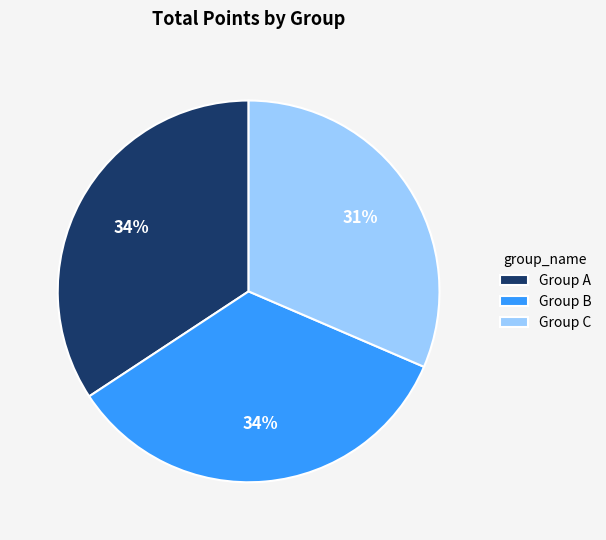

Count the number of slices in the pie.

3